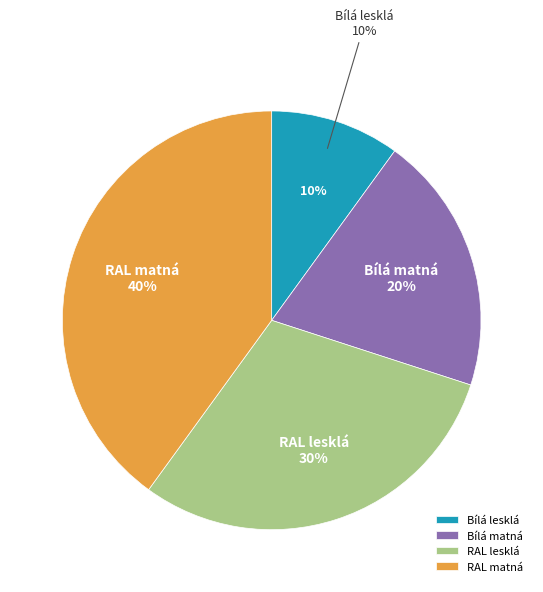

True or false: RAL lesklá accounts for 30% of the total.

True